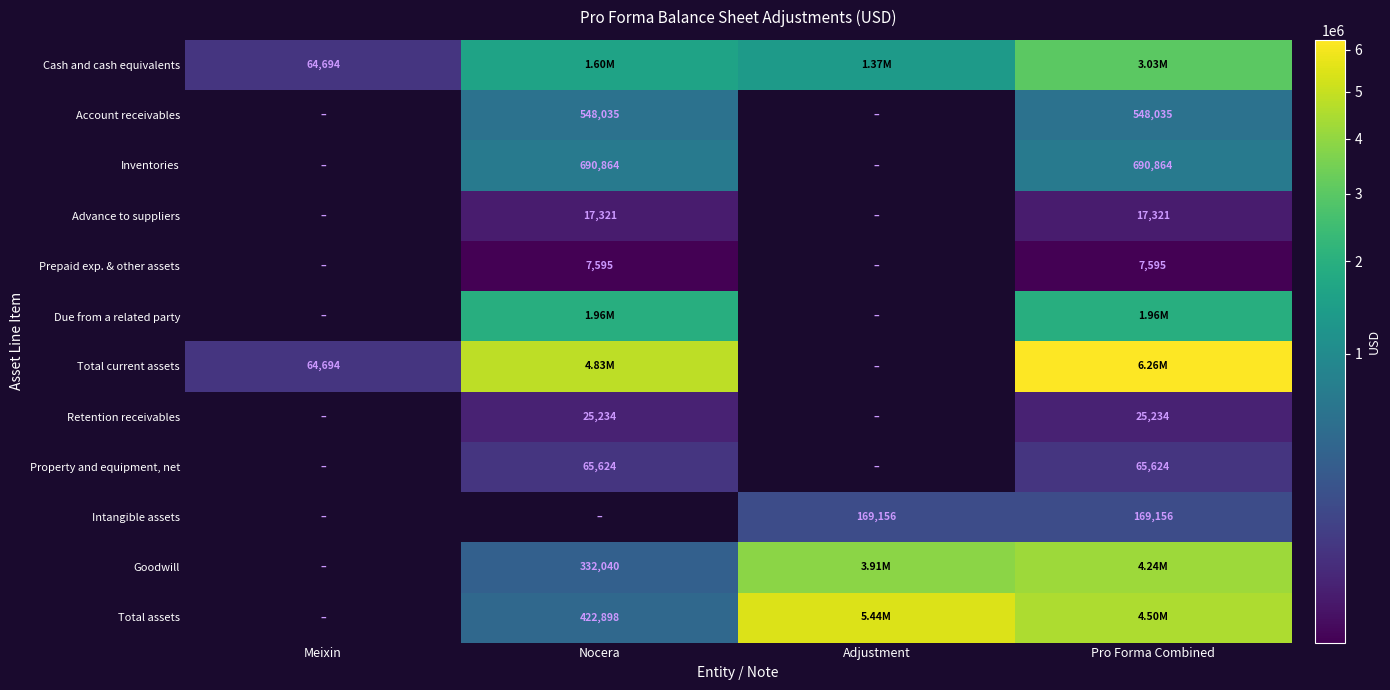

What is the sum of the Inventories values at Pro Forma Combined and Nocera?

1381728